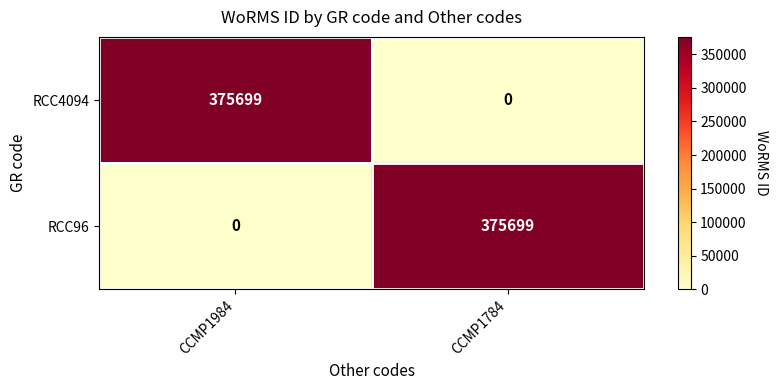

Reading right to left, extract all data points from this chart.

RCC4094: 0	375699
RCC96: 375699	0